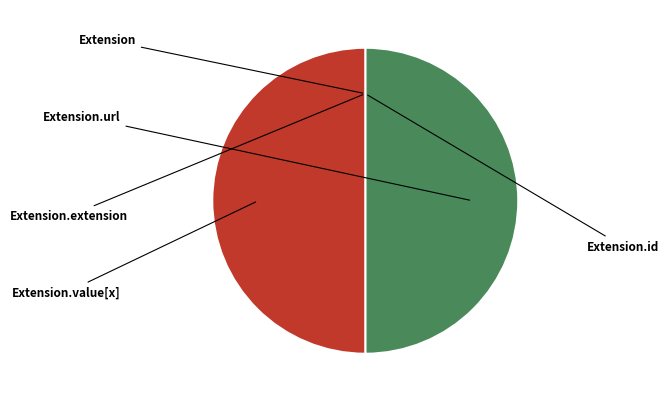

To the nearest percent, what is the difference between the largest and smallest slice percentages?

50%